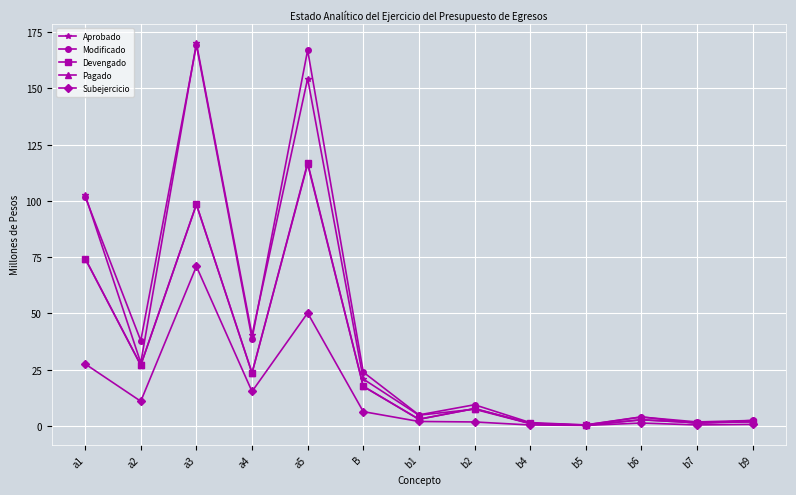

At which label does Modificado first exceed 9?

a1